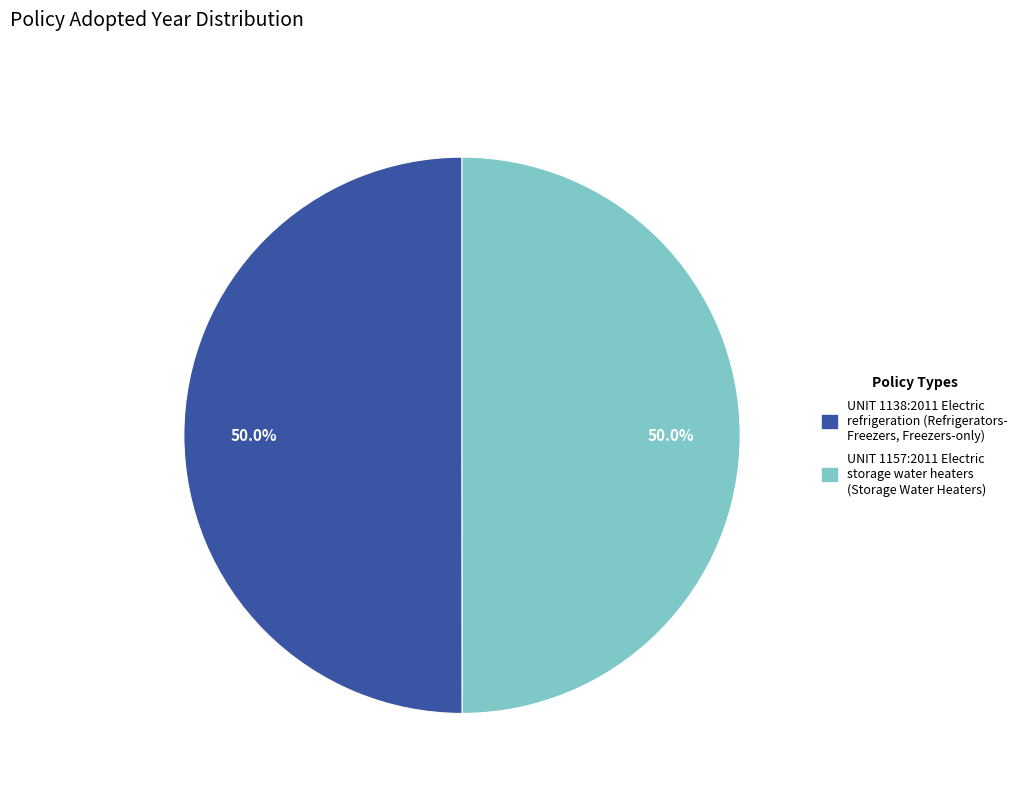

How many segments does this pie chart have?

2